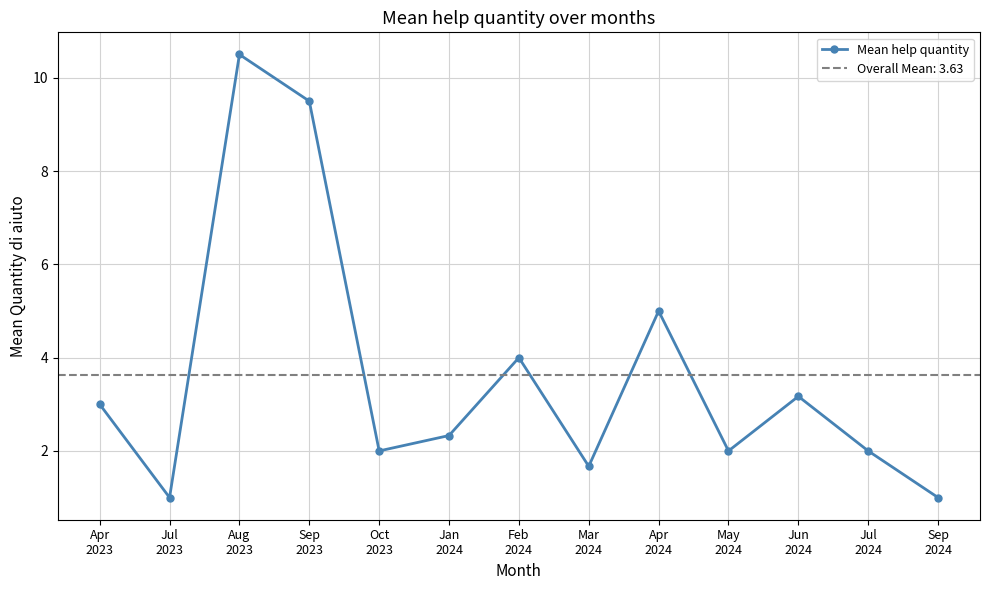

Which label corresponds to the largest value in the chart?

Aug
2023